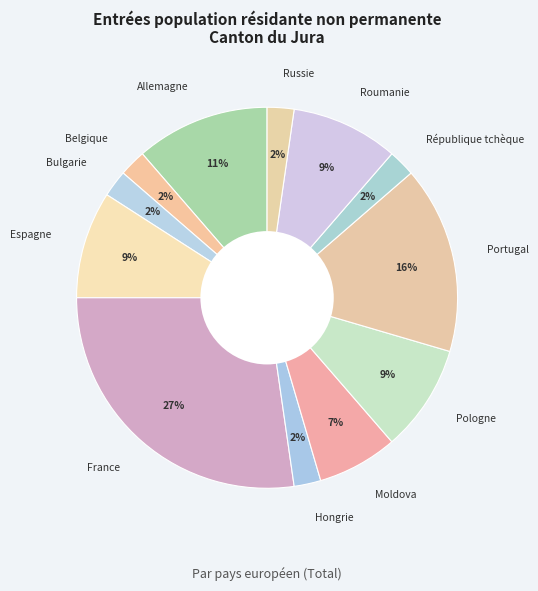

Between Portugal and Moldova, which is larger?

Portugal